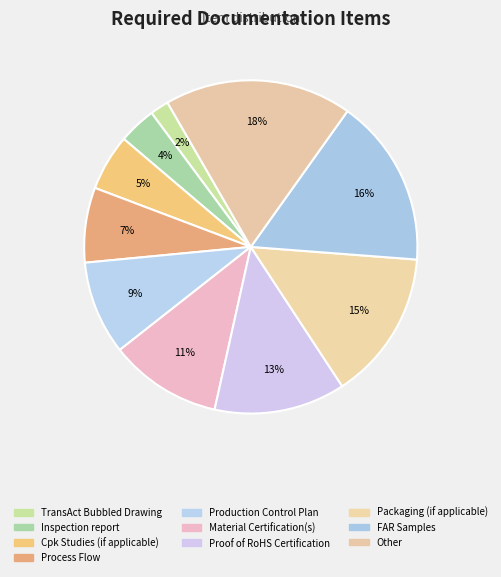

How many segments does this pie chart have?

10